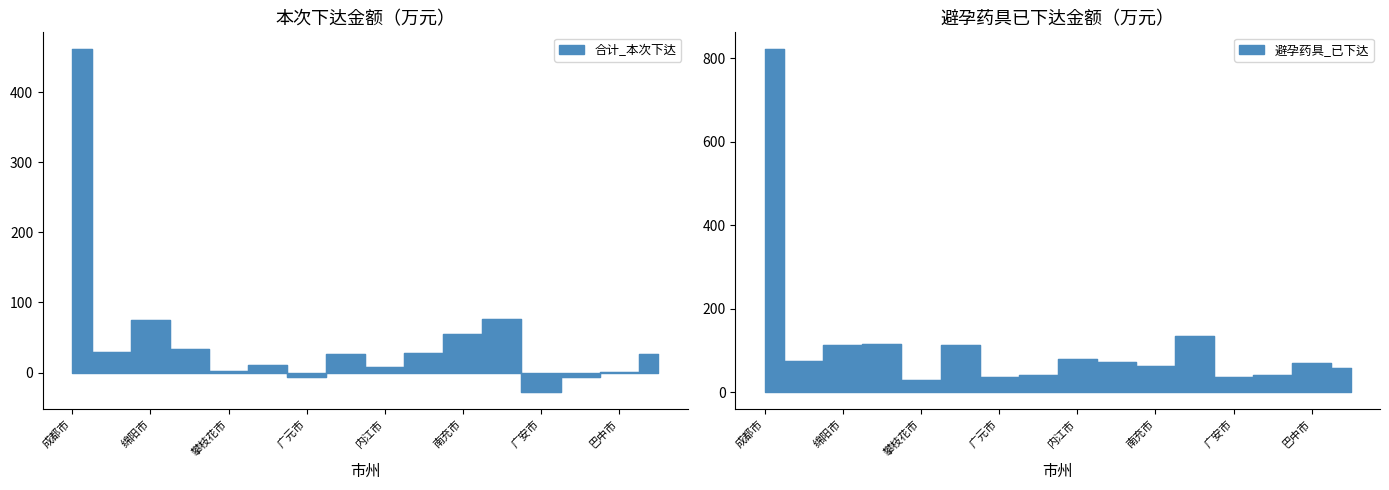

Between 巴中市 and 成都市, which is larger?

成都市